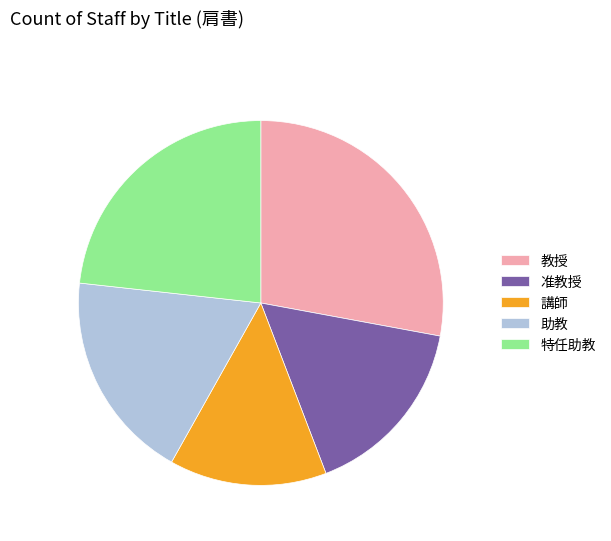

Is the sum of 准教授 and 特任助教 greater than half?

No